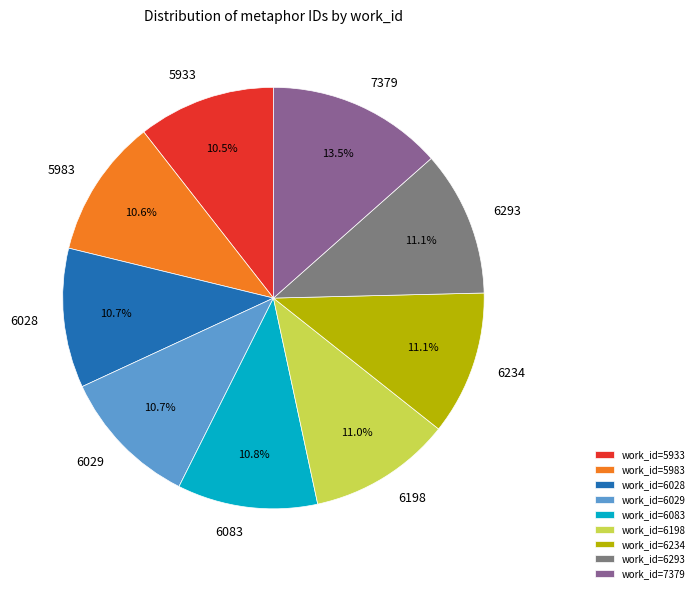

What is the ratio of the value at 6029 to the value at 7379?

0.8